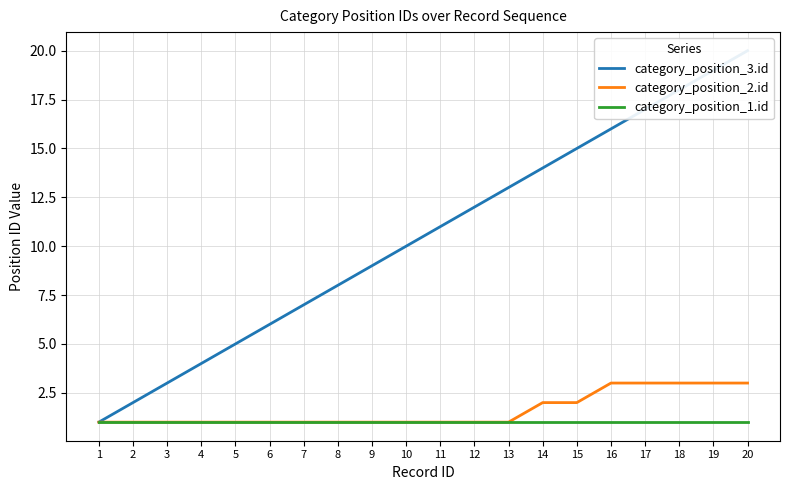

What is the sum of the category_position_2.id values at 8 and 2?

2